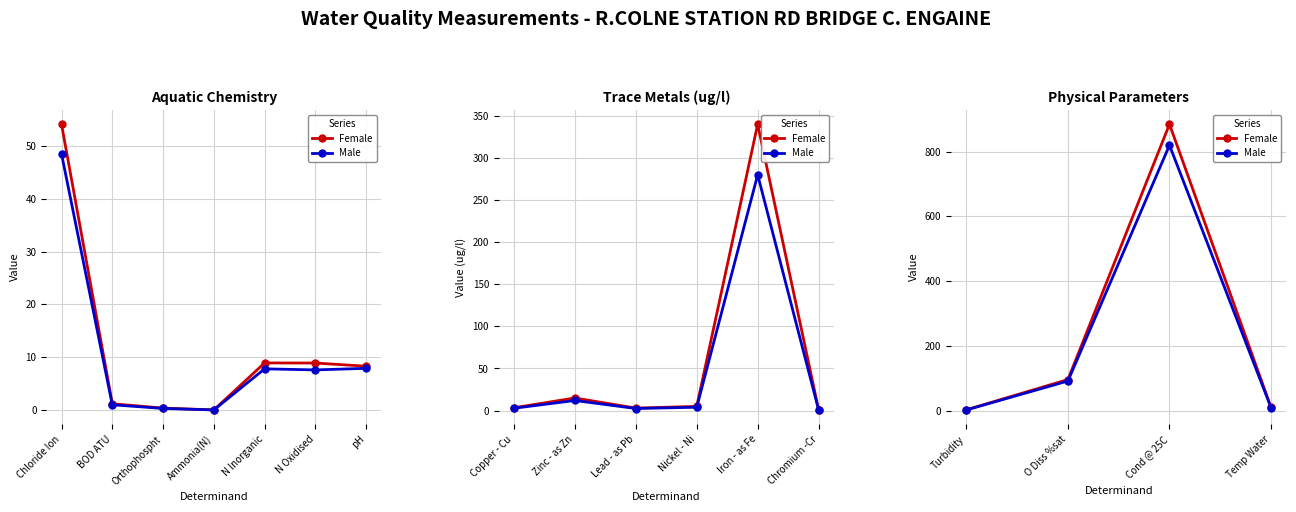

The Female series shows 25.3 at O Diss %sat. True or false?

False